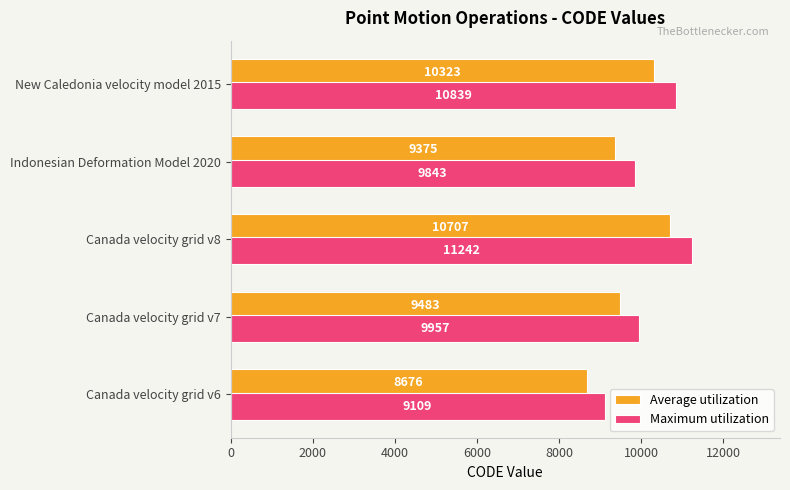

Which series has the largest range (max minus min)?

Maximum utilization